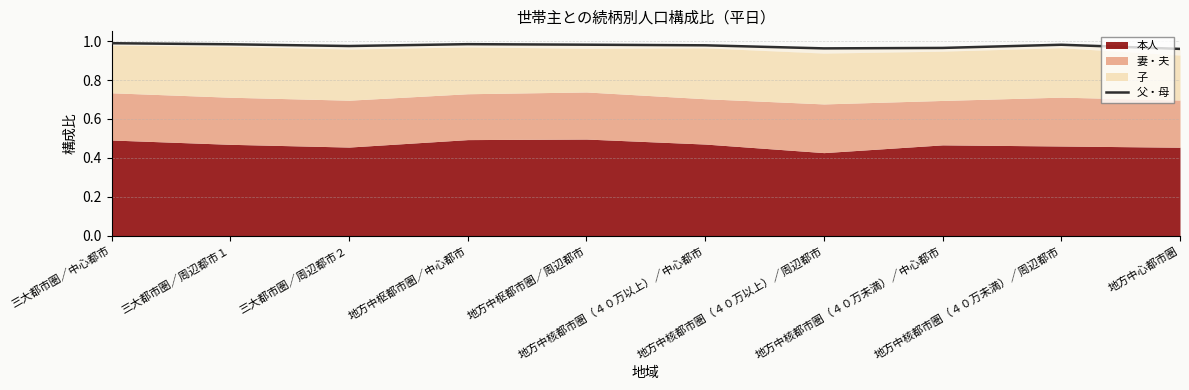

What is the maximum value shown in the chart?

1.0